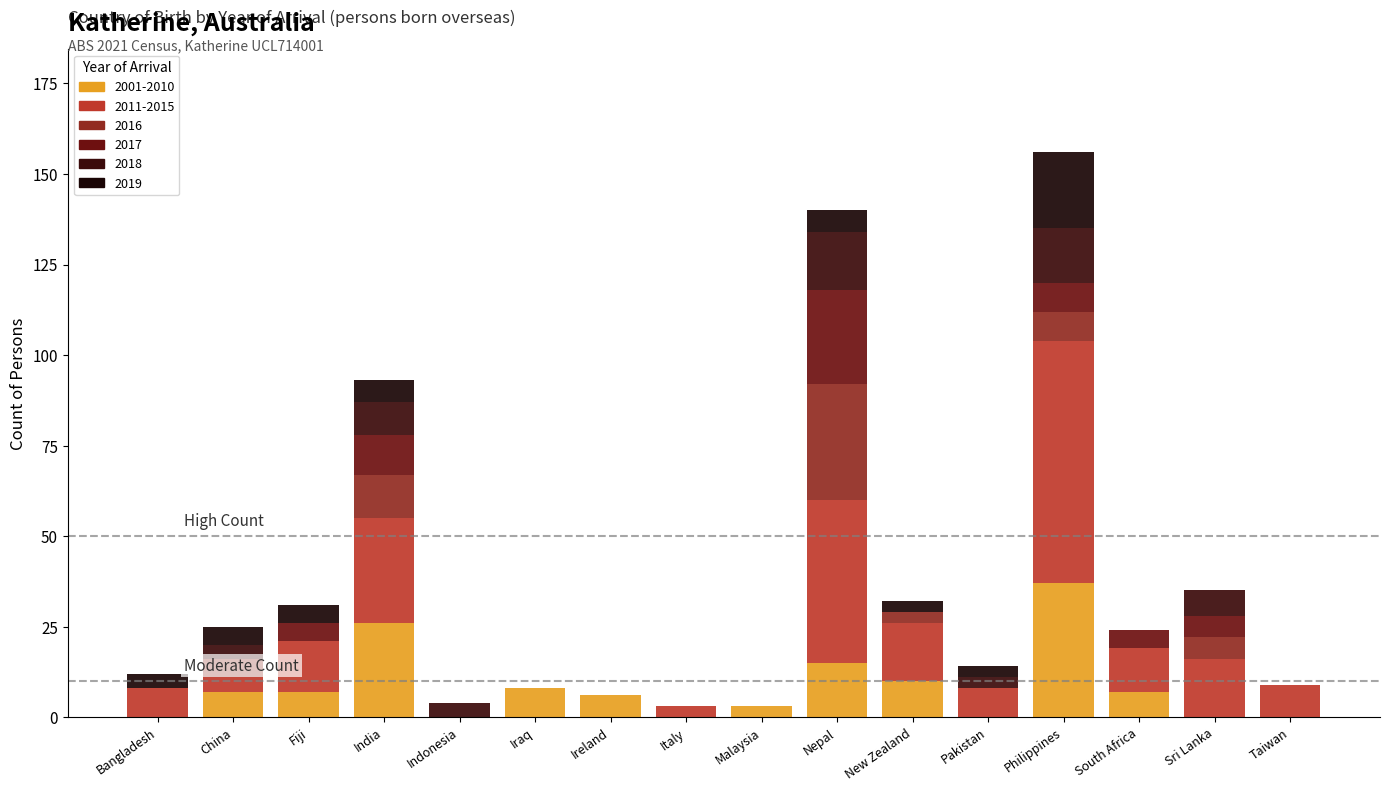

Read the 2011-2015 value at Taiwan.

9